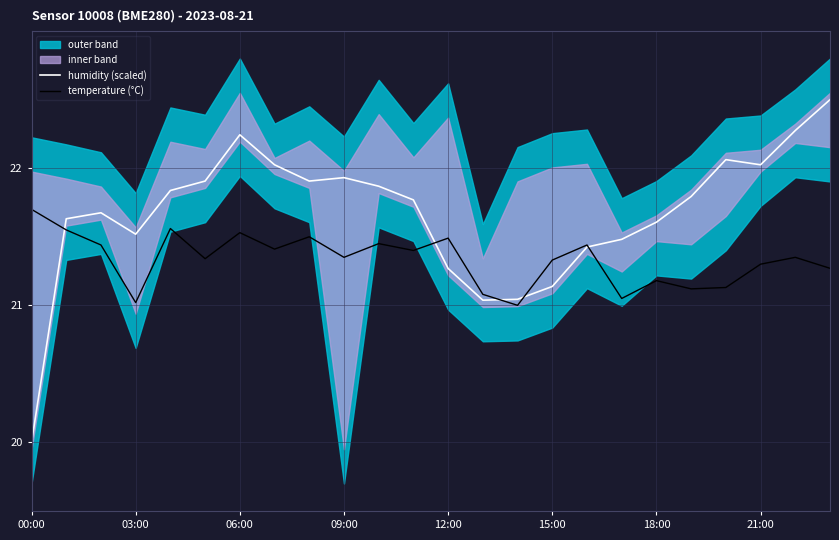

After their last crossing, which series has the higher values: humidity (scaled) or temperature (°C)?

humidity (scaled)